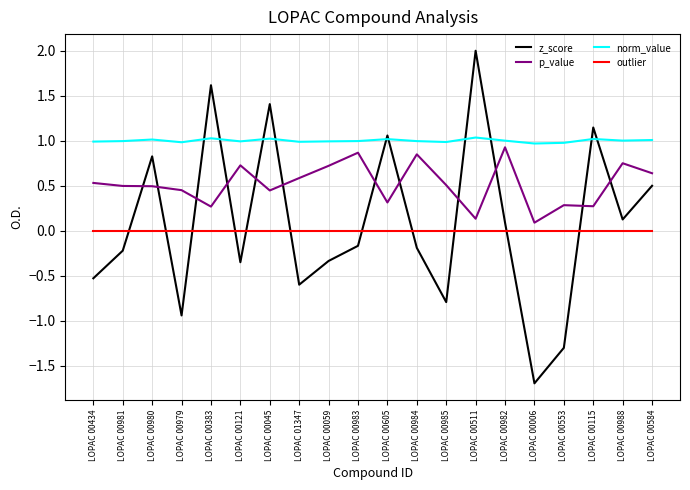

What value does the norm_value series have at LOPAC 00988?

1.0